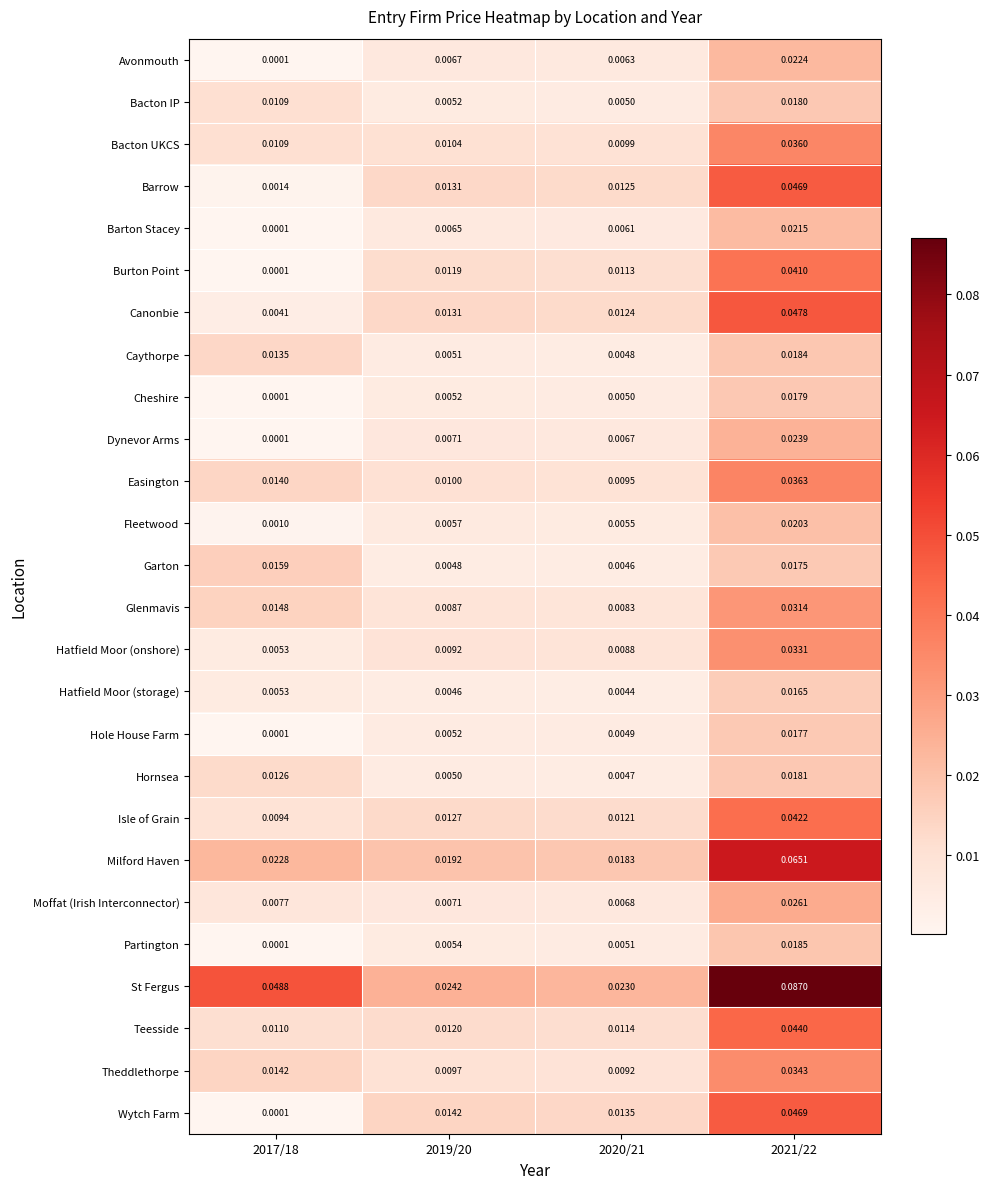

Which category has the highest value across all series?

2021/22